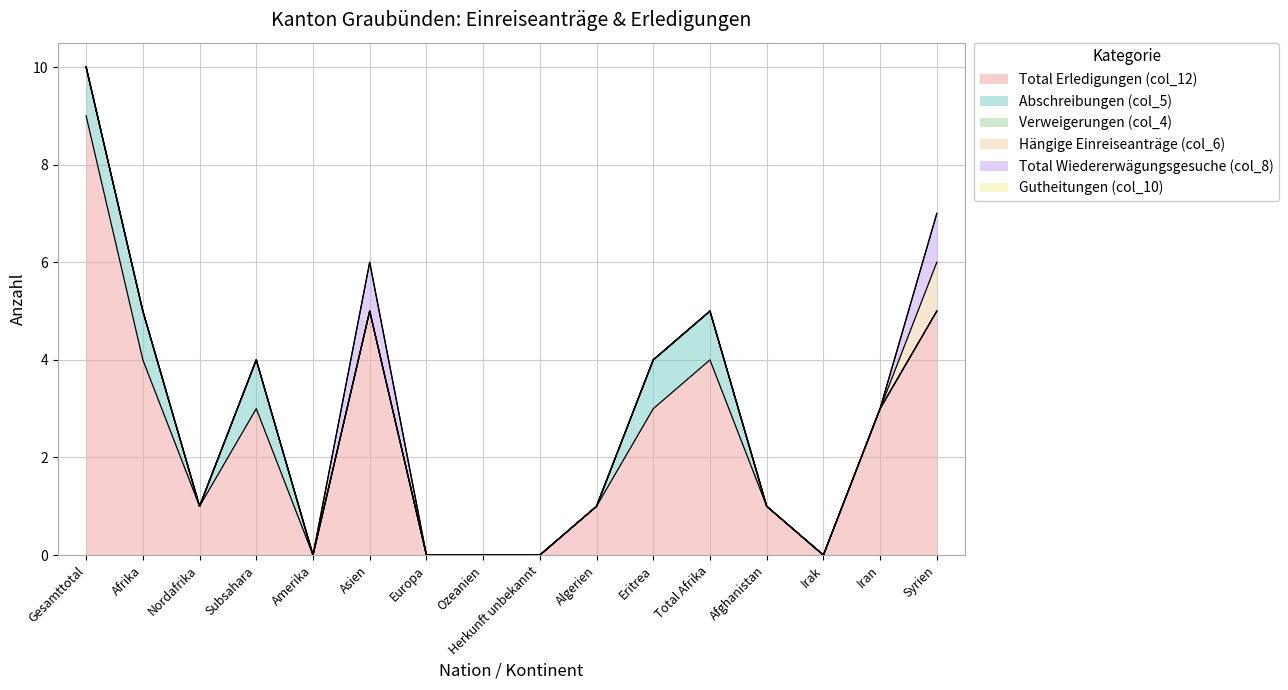

How many categories are shown in the chart?

16